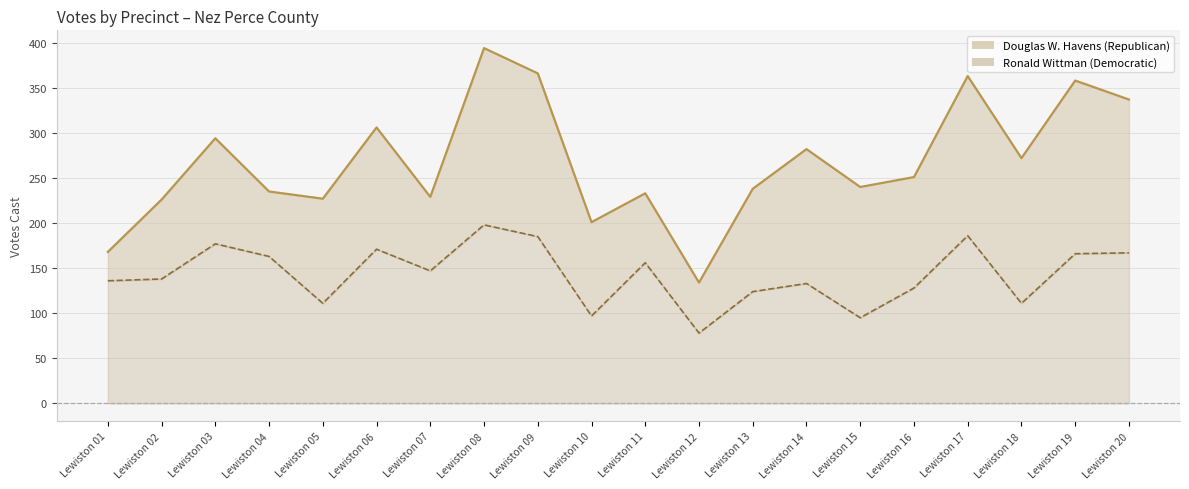

Which series has the largest range (max minus min)?

Douglas W. Havens (Republican)